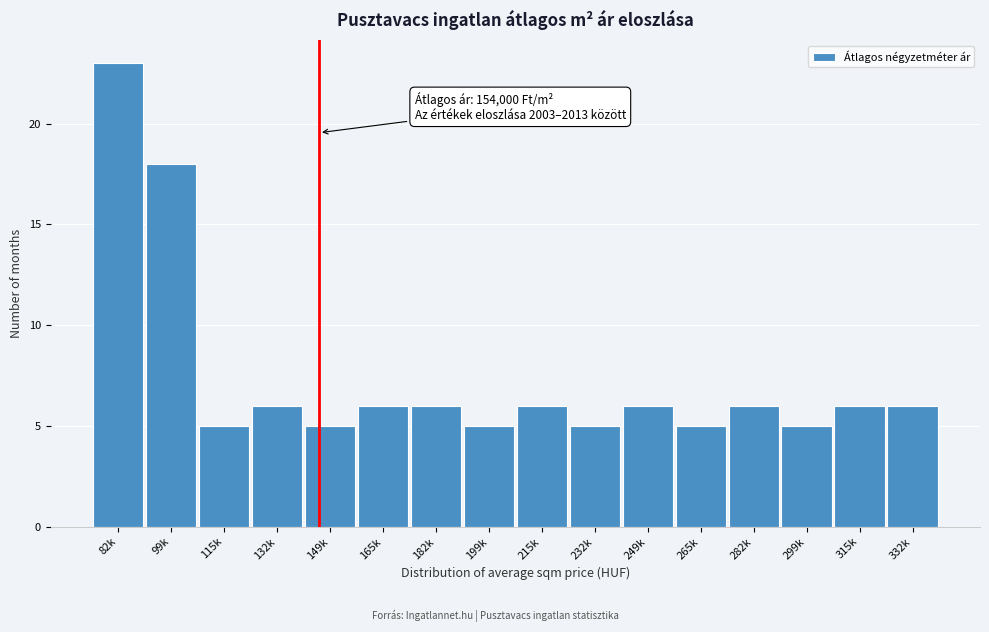

Reading right to left, extract all data points from this chart.

332k=6	315k=6	299k=5	282k=6	265k=5	249k=6	232k=5	215k=6	199k=5	182k=6	165k=6	149k=5	132k=6	115k=5	99k=18	82k=23